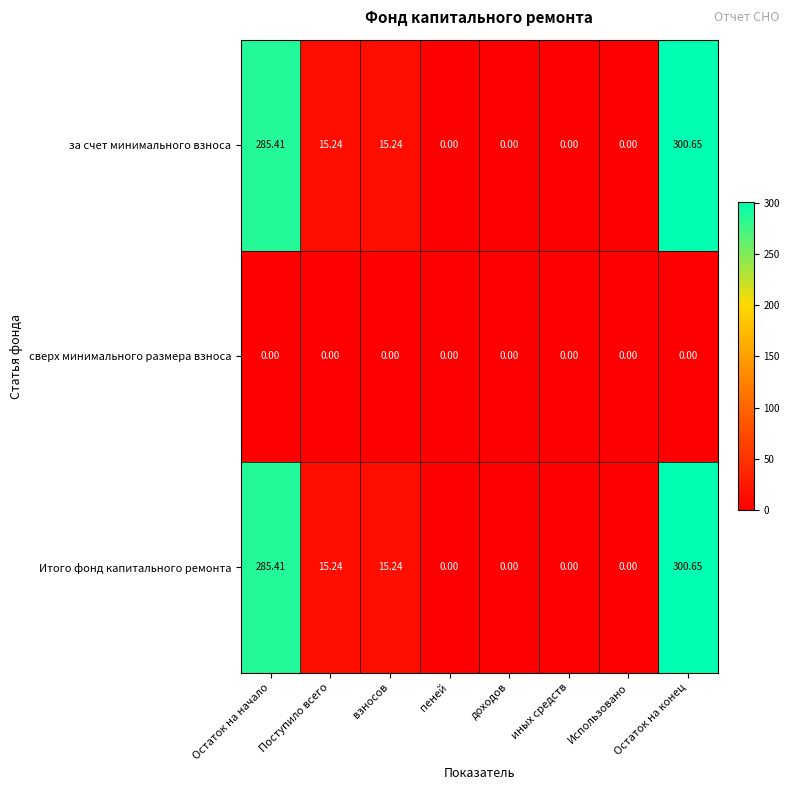

Count the number of categories in the chart.

8